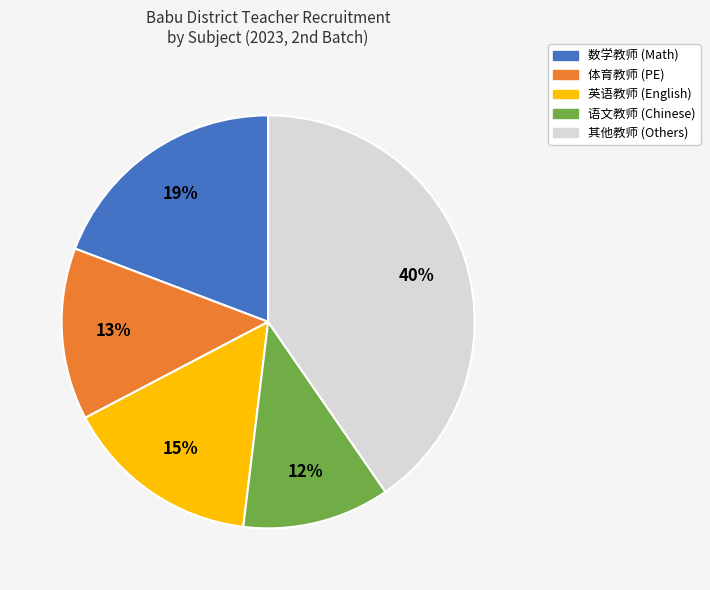

Is there any slice that represents more than half of the pie?

No